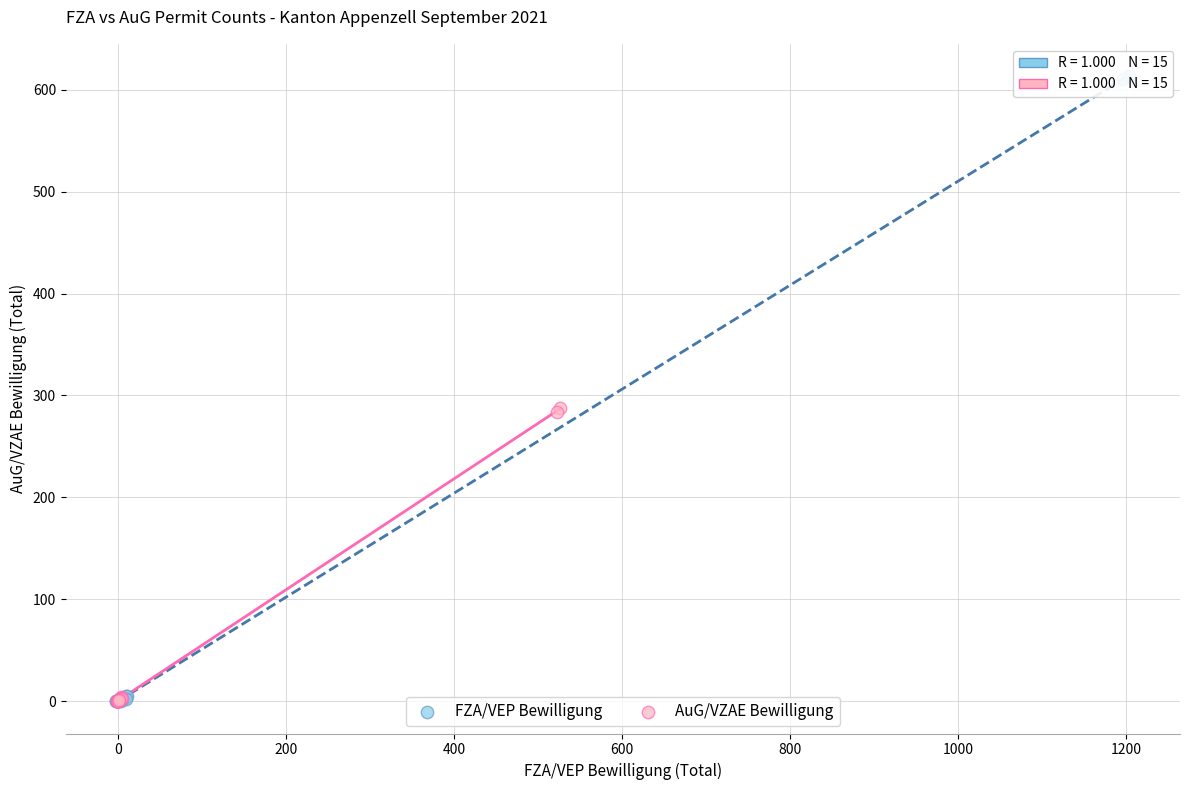

Which series has the widest spread of Y values?

FZA/VEP Bewilligung